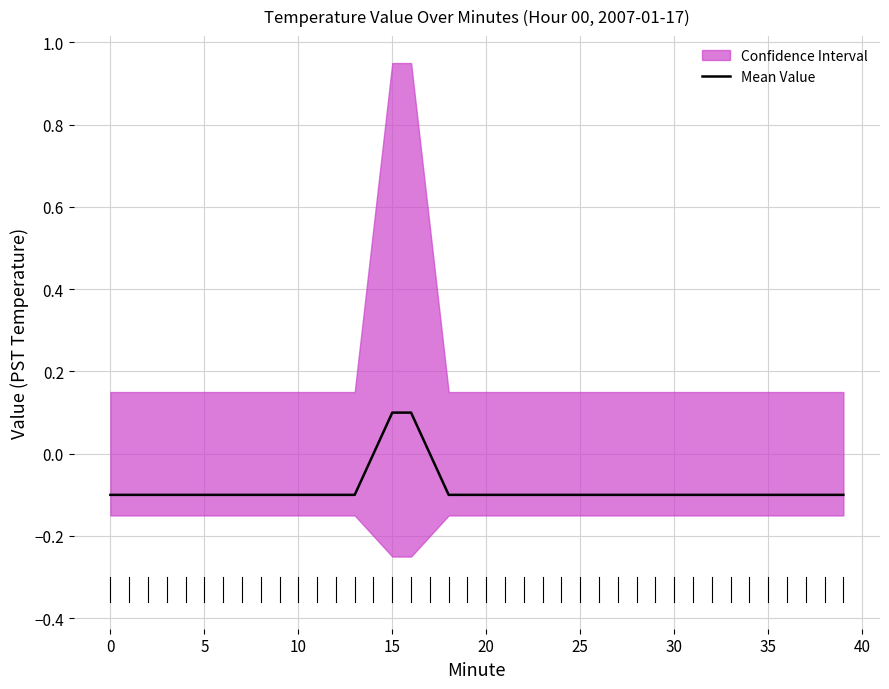

What is the approximate value at 34?

-0.1